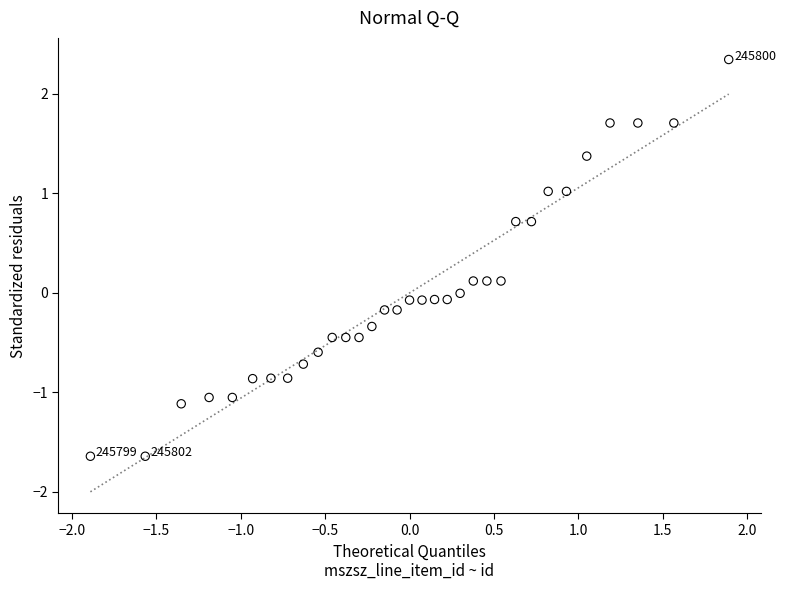

What is the range of Y values (max minus min)?

4.0